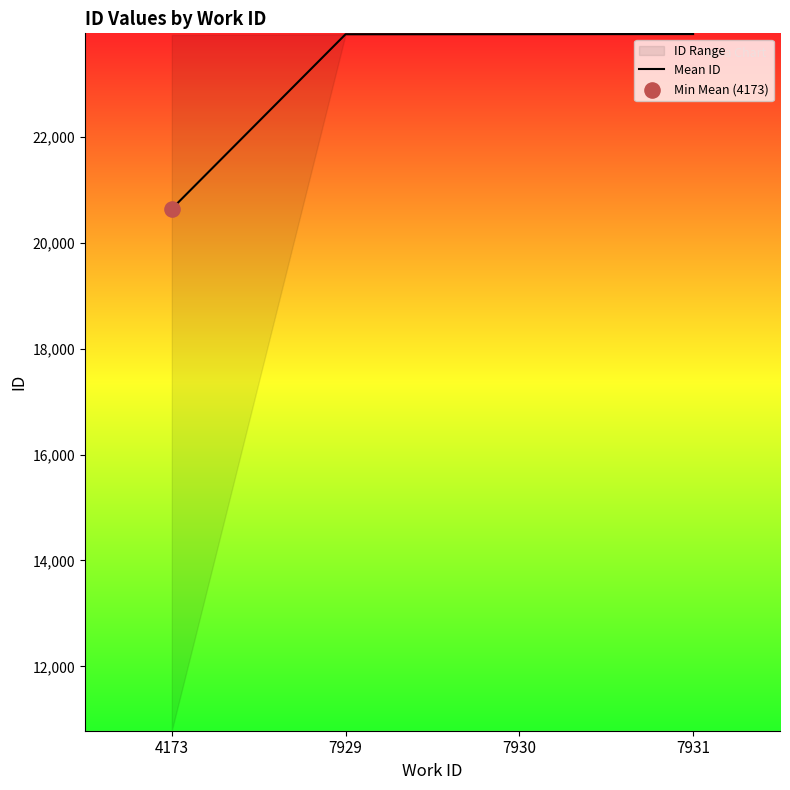

Between 7929 and 4173, which is larger?

7929